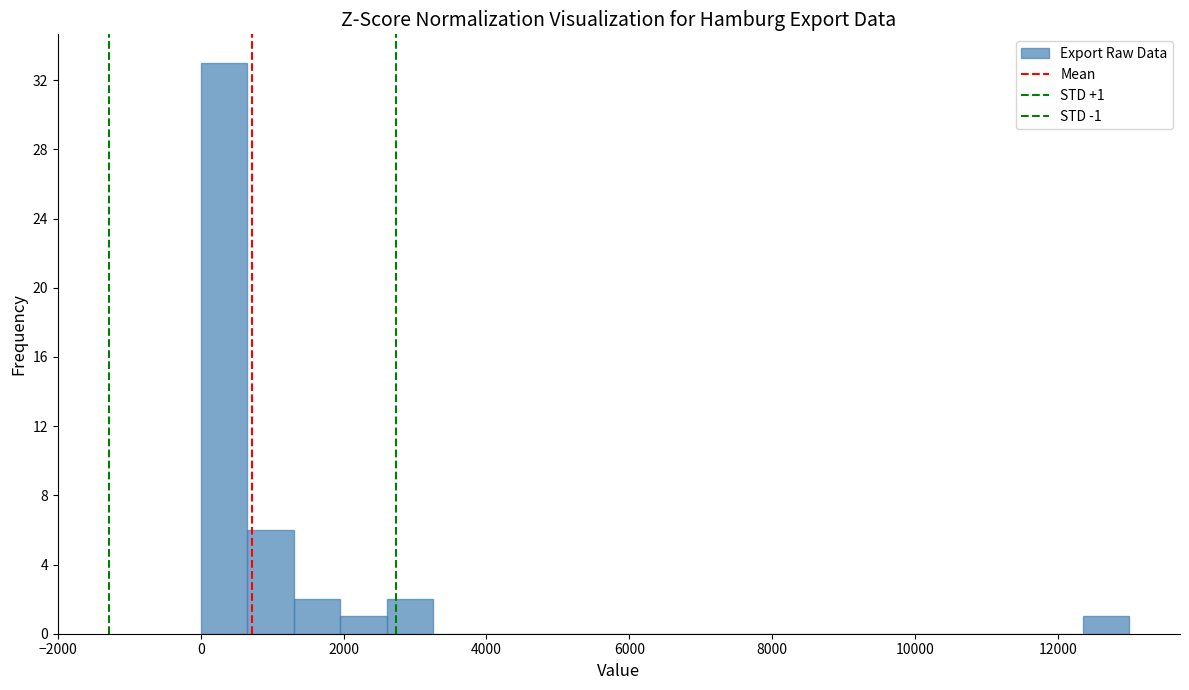

Read against the x-axis, roughly where is the centre of the tallest bar?

400